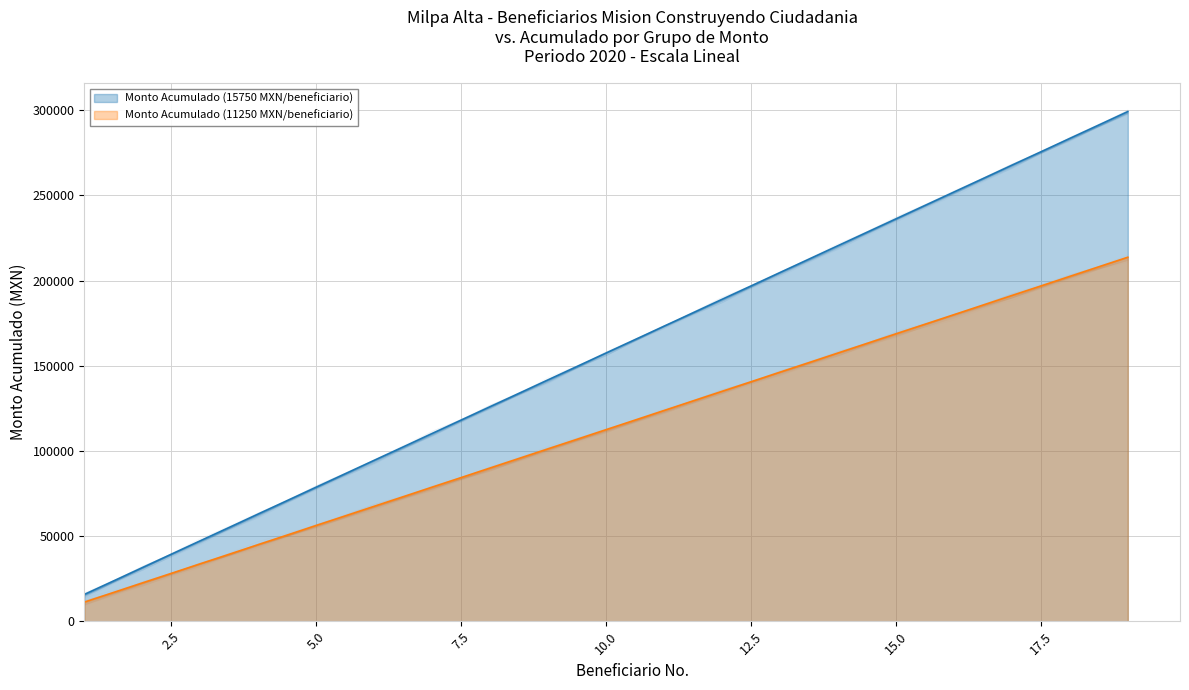

Is it true that Cumulative Count (15750) equals 395387 at 15.0?

False